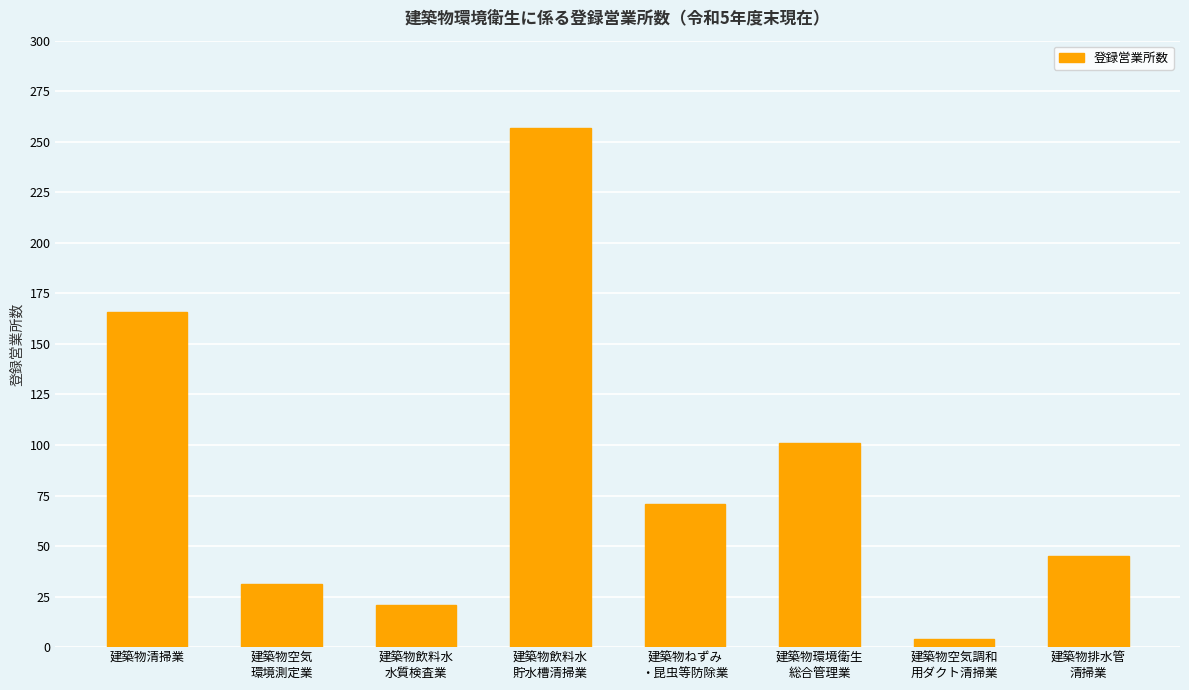

What is the change in value from 建築物飲料水
水質検査業 to 建築物環境衛生
総合管理業?

+80